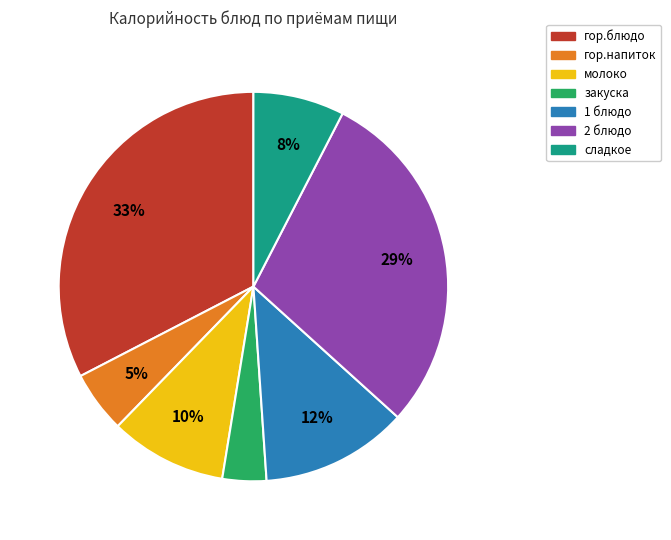

What is the largest slice in the pie chart?

гор.блюдо